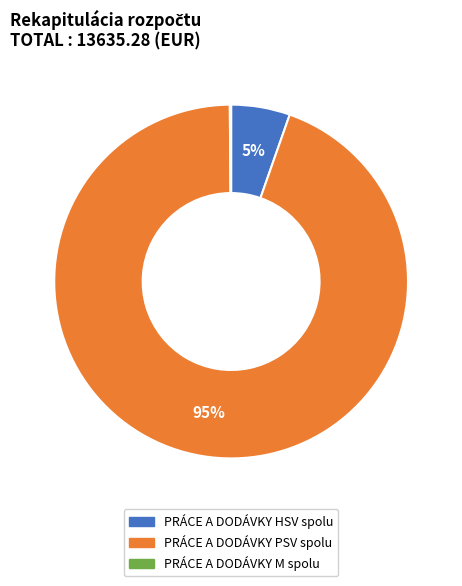

To the nearest percent, what percentage of the pie is PRÁCE A DODÁVKY PSV spolu?

95%